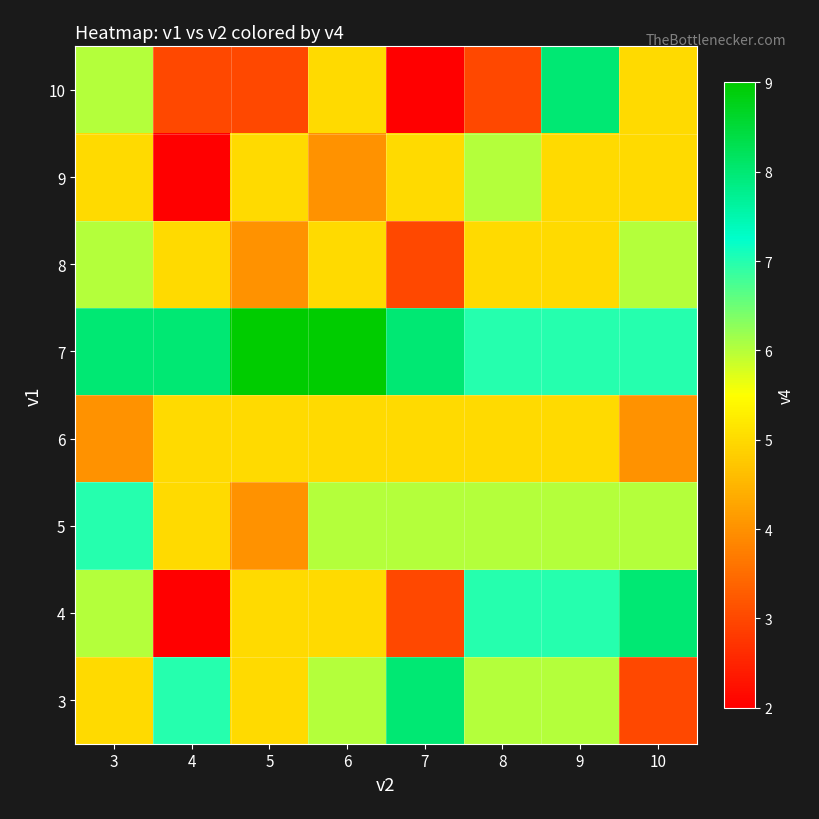

What is the total value across all series at 4?

37